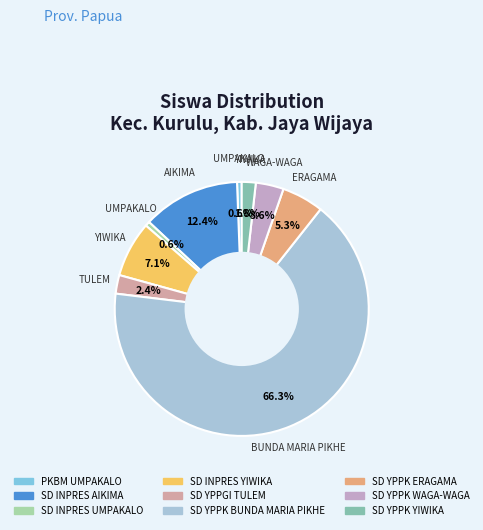

What is the ratio of the value at SD INPRES UMPAKALO to the value at SD YPPK YIWIKA?

0.3